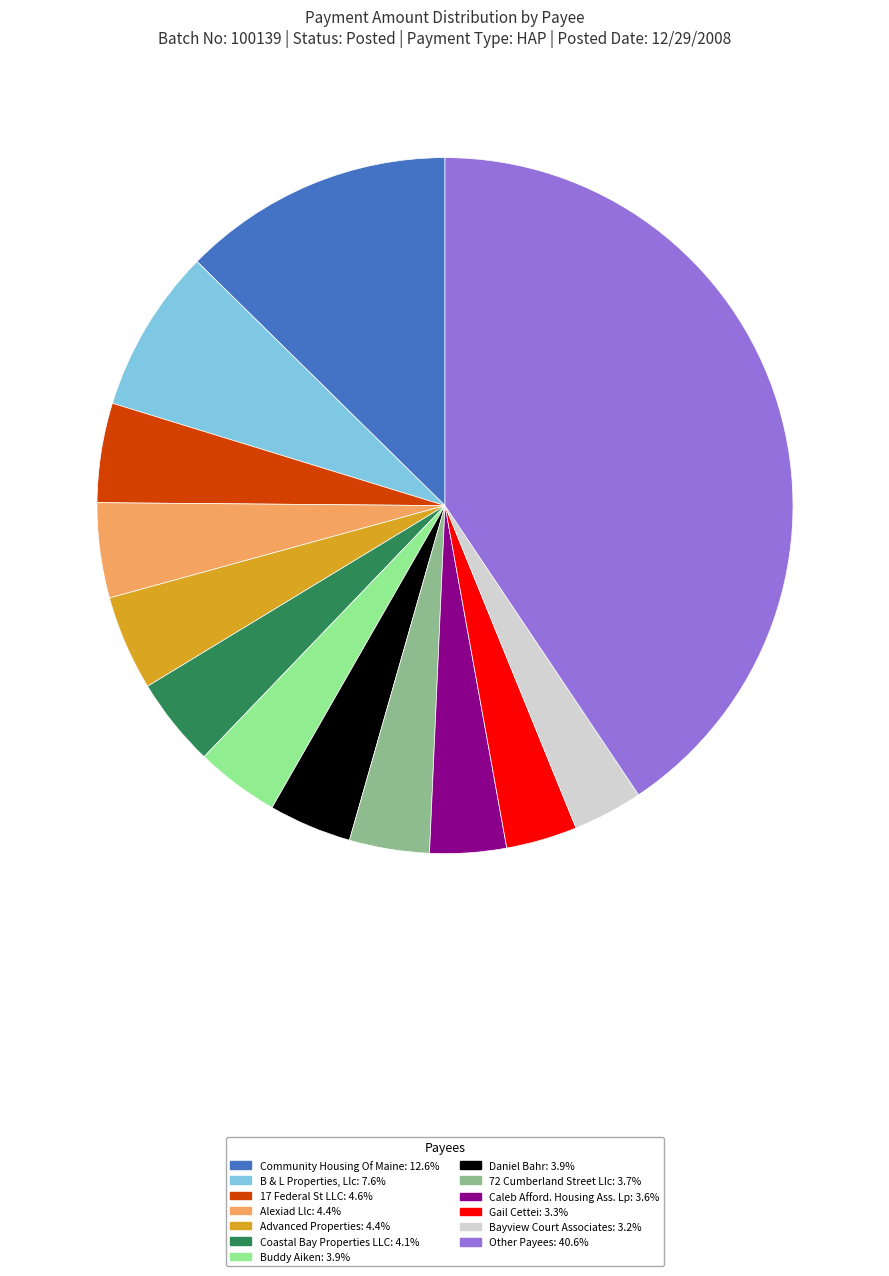

Is there a majority slice in this chart?

No